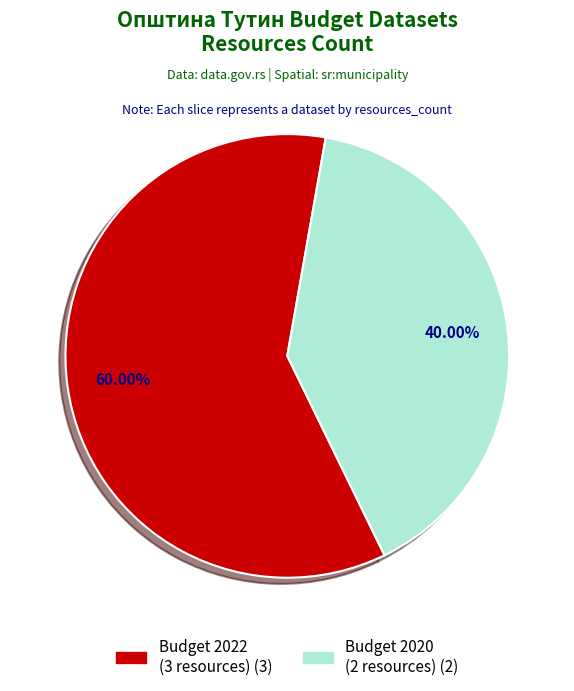

Is there any slice that represents more than half of the pie?

Yes